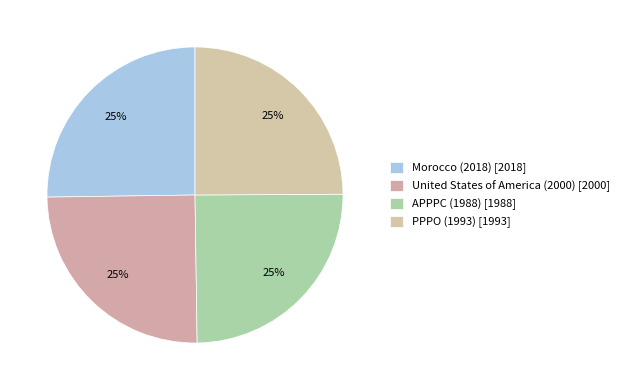

How many slices are in this pie chart?

4